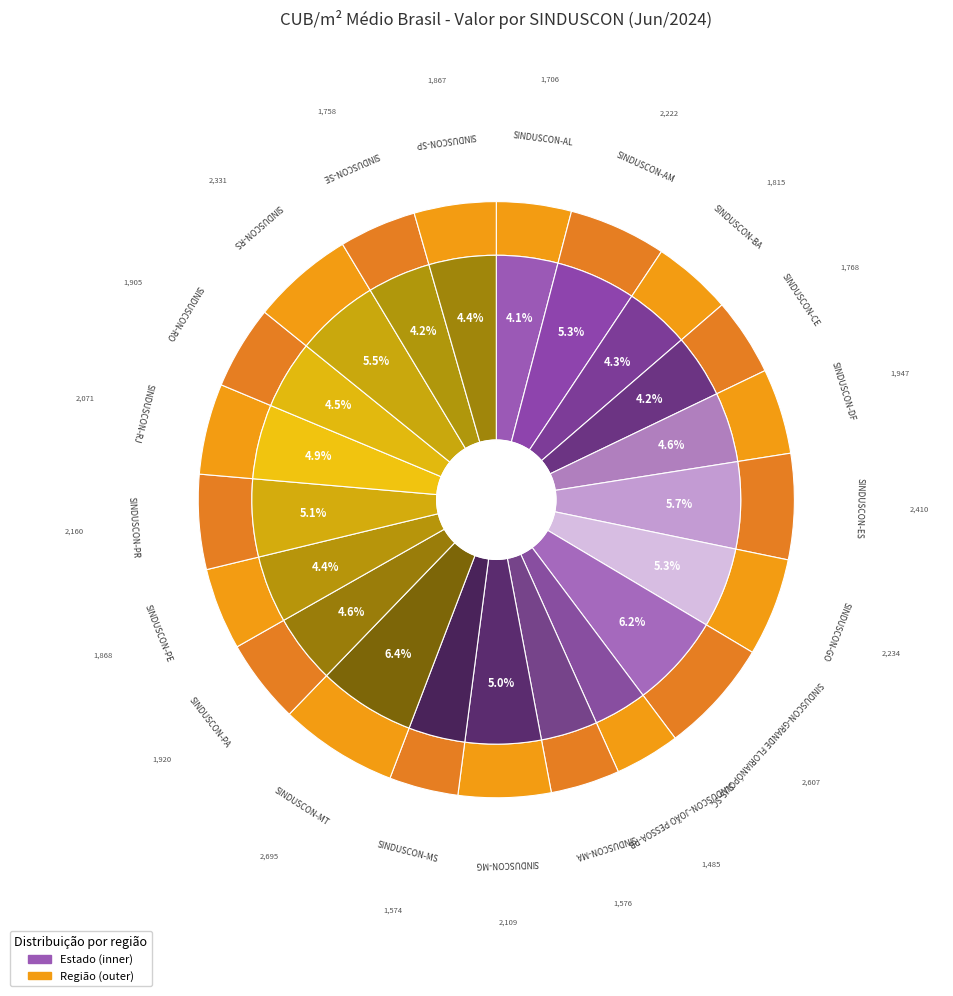

Count the number of slices in the pie.

21